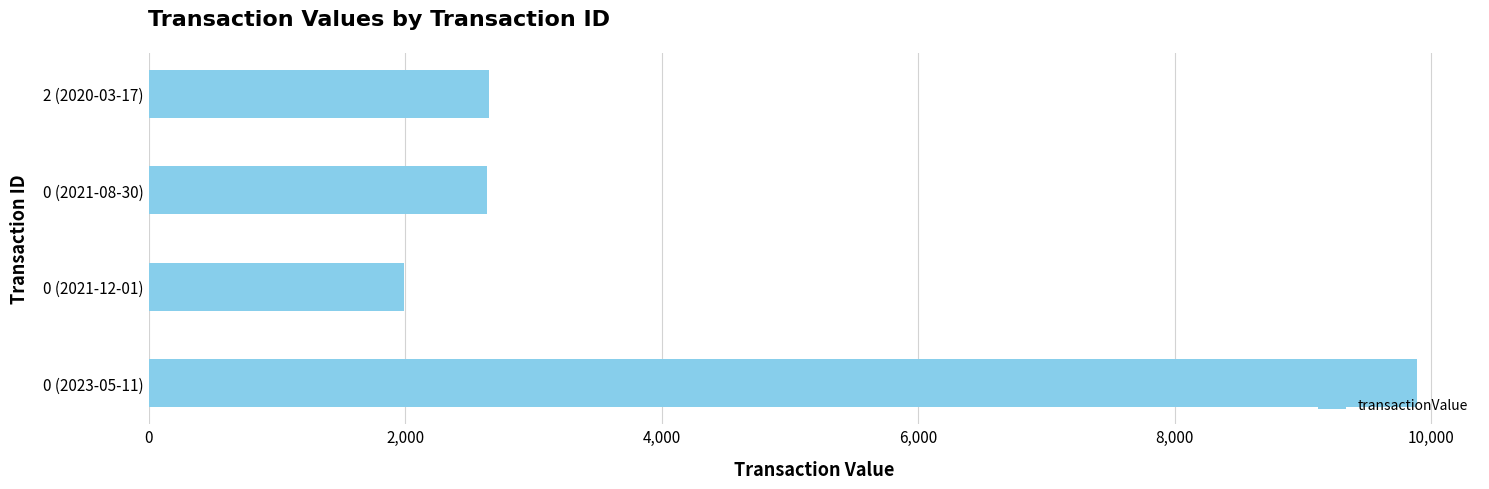

Are the bars horizontal?

Yes